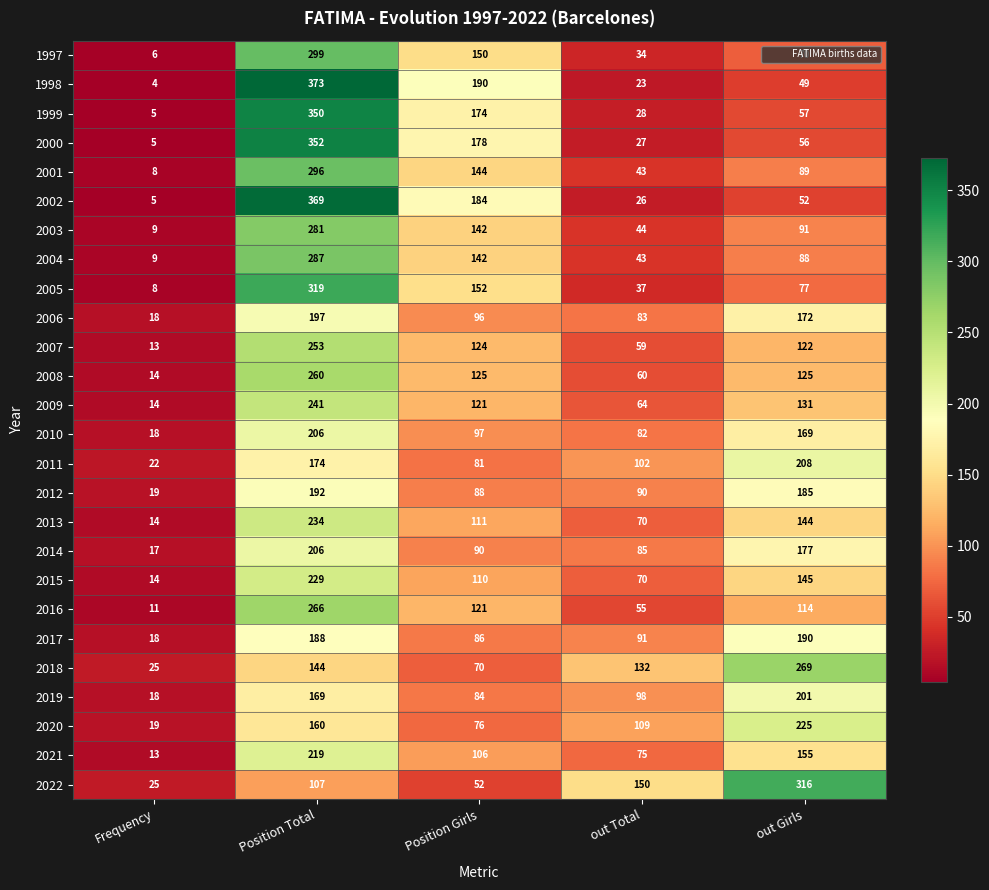

Which category has the lowest value across all series?

Frequency